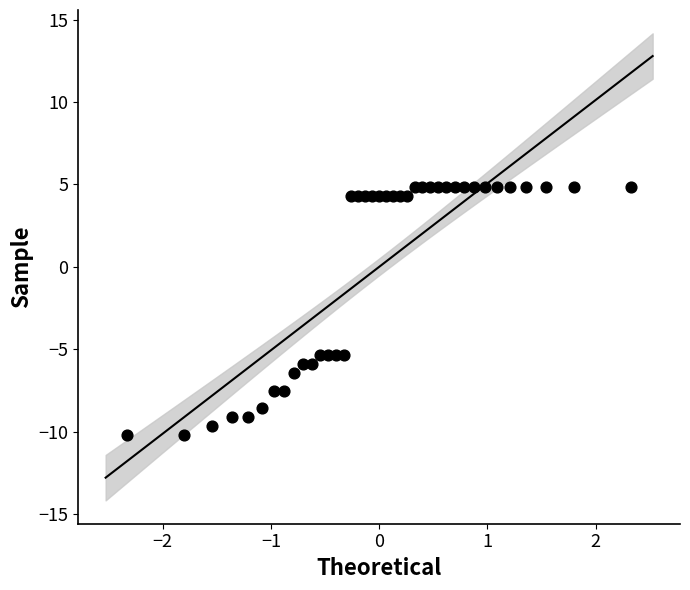

What is the range of Y values (max minus min)?

15.1